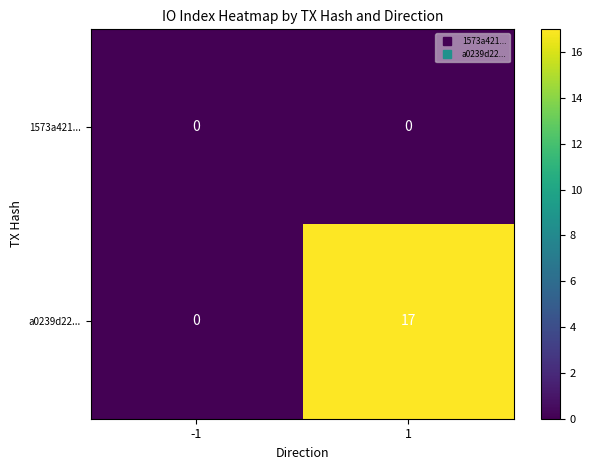

List the series in order of their overall mean, highest first.

a0239d22..., 1573a421...